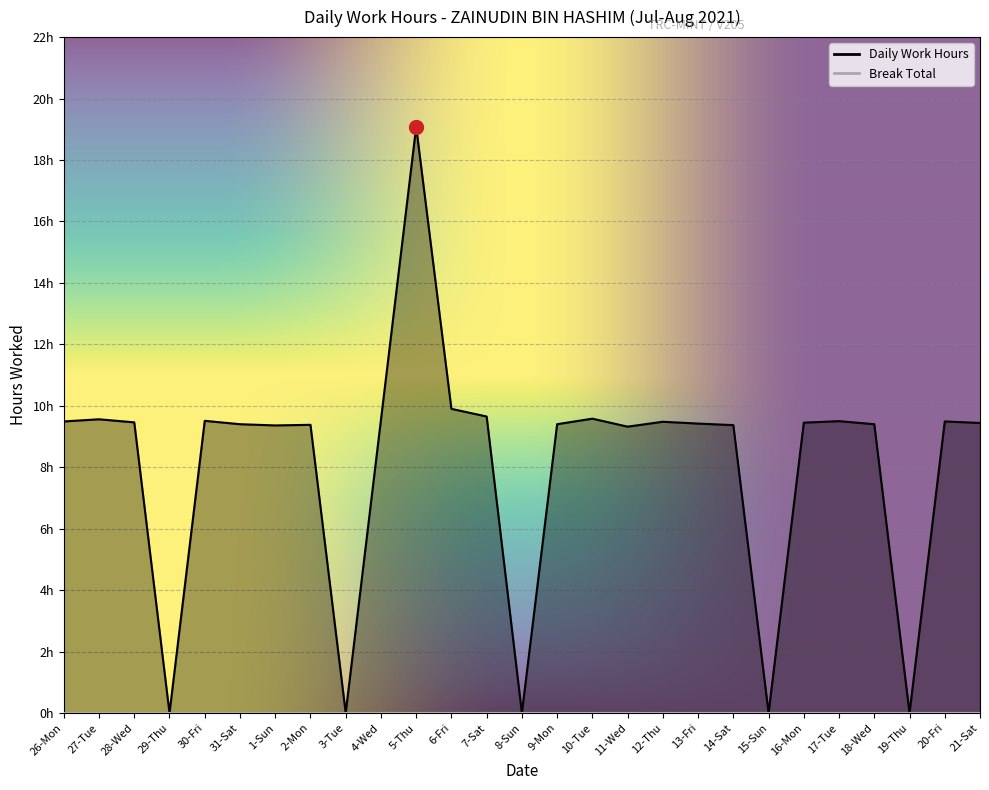

Between 21-Sat and 15-Sun, which is larger?

21-Sat